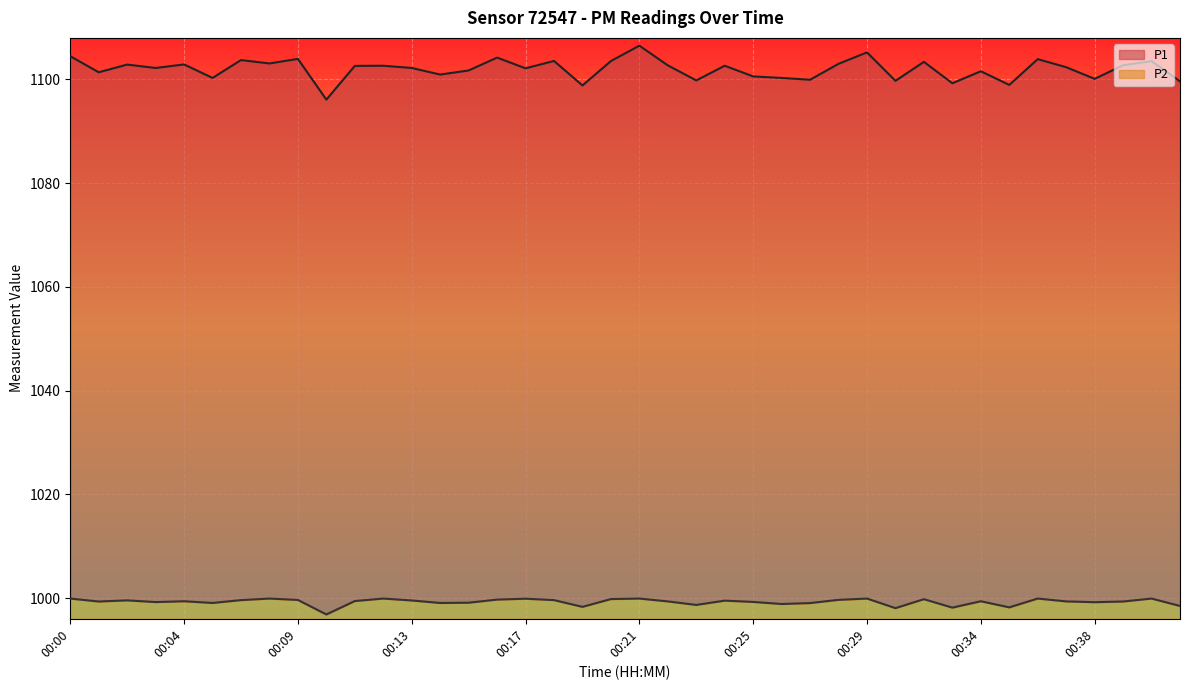

What is the value of the P2 point at the 23rd from the left?

998.7